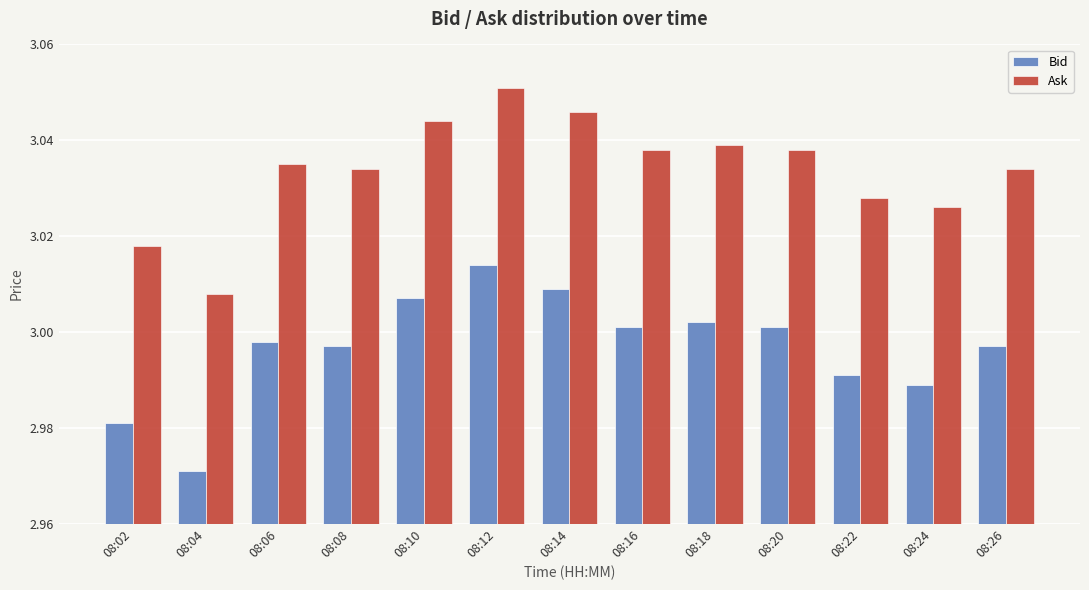

What are all the series names shown in the legend?

Bid, Ask